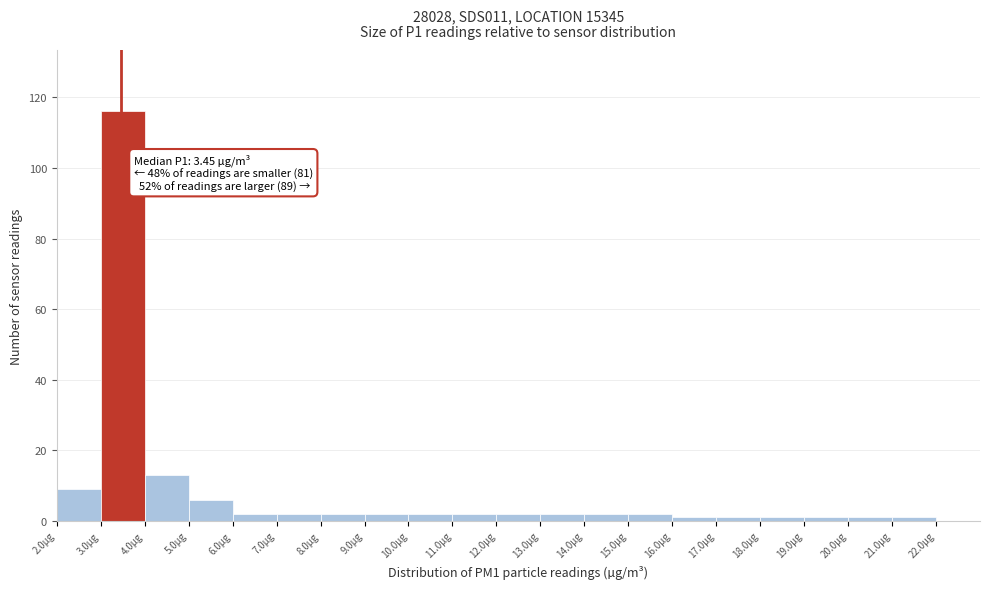

Which range on the x-axis has the tallest bar?

3 to 4